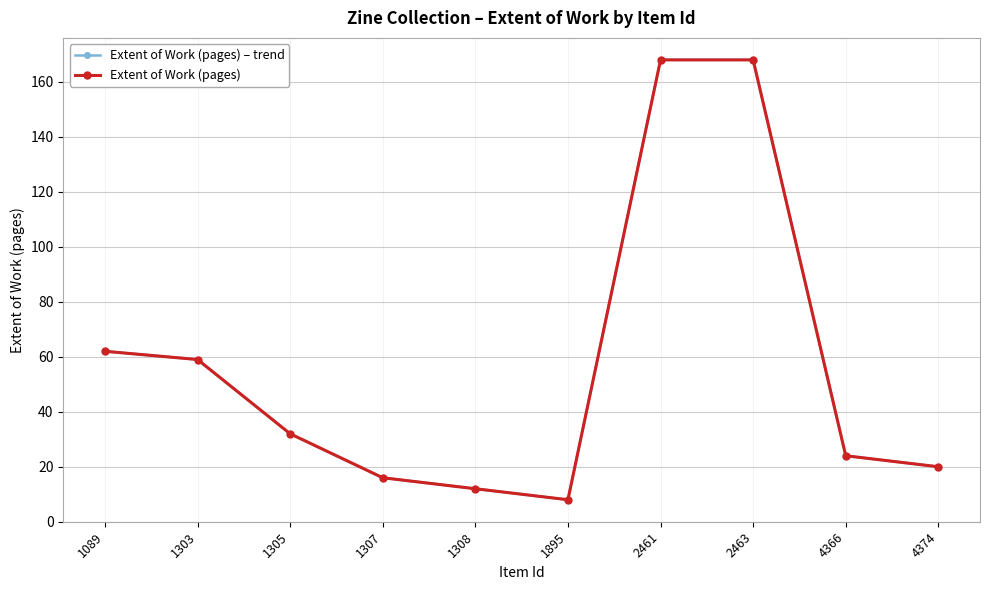

Which has a higher value, 2463 or 1307?

2463